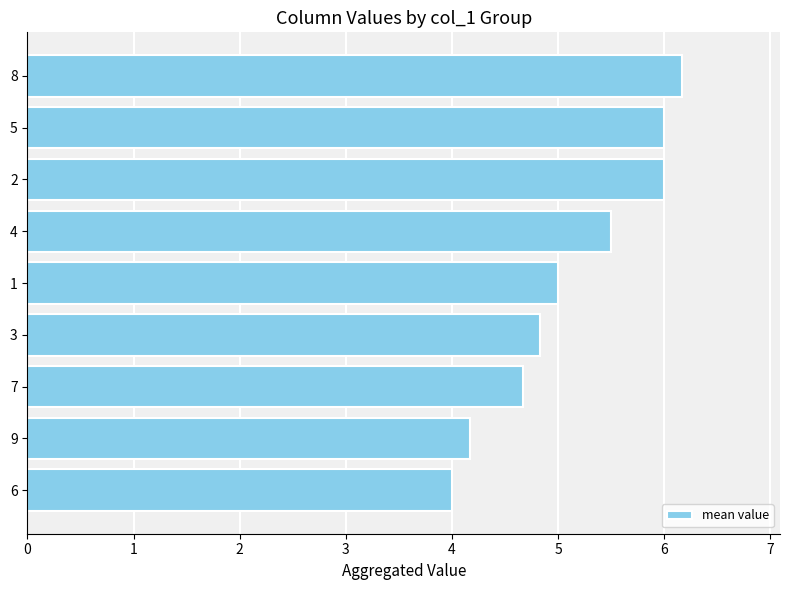

Reading bottom to top, what are all the values shown in this chart?

6=4.0	9=4.2	7=4.7	3=4.8	1=5.0	4=5.5	2=6.0	5=6.0	8=6.2